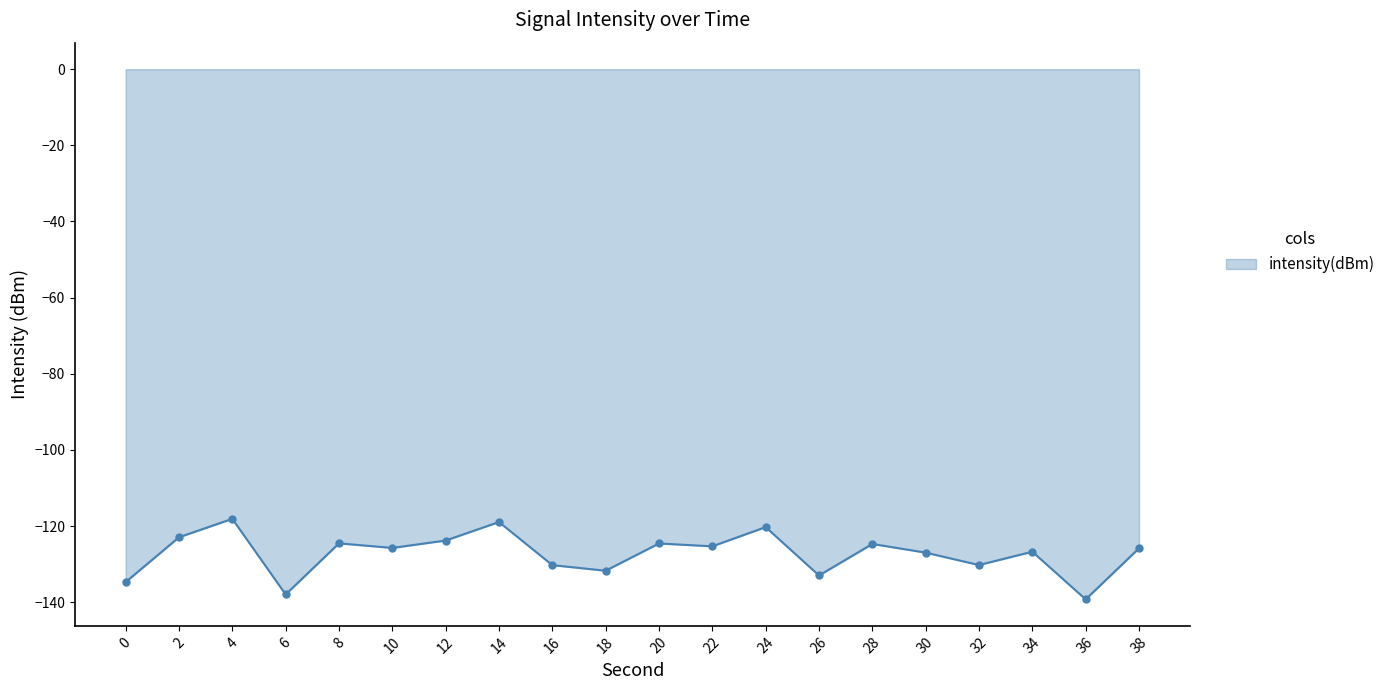

The value at 2 is -166.3. True or false?

False